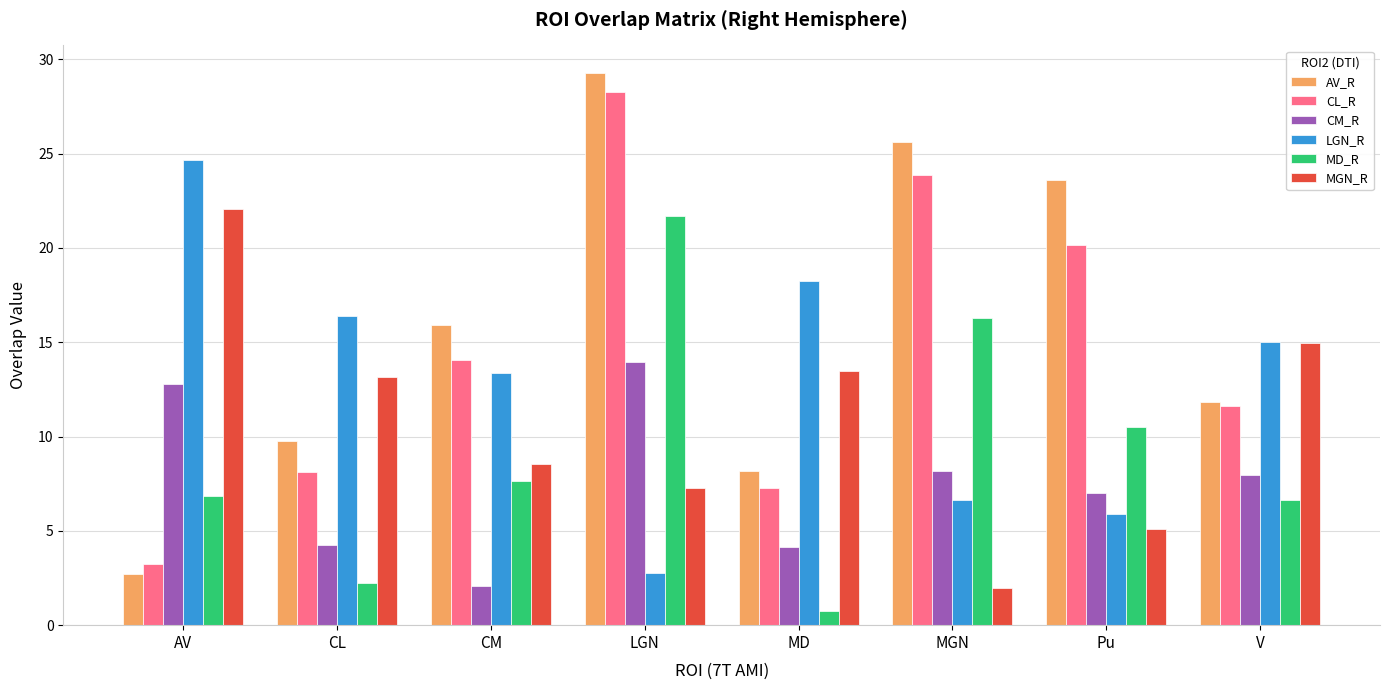

Rank the categories by LGN_R value from highest to lowest.

AV, MD, CL, V, CM, MGN, Pu, LGN